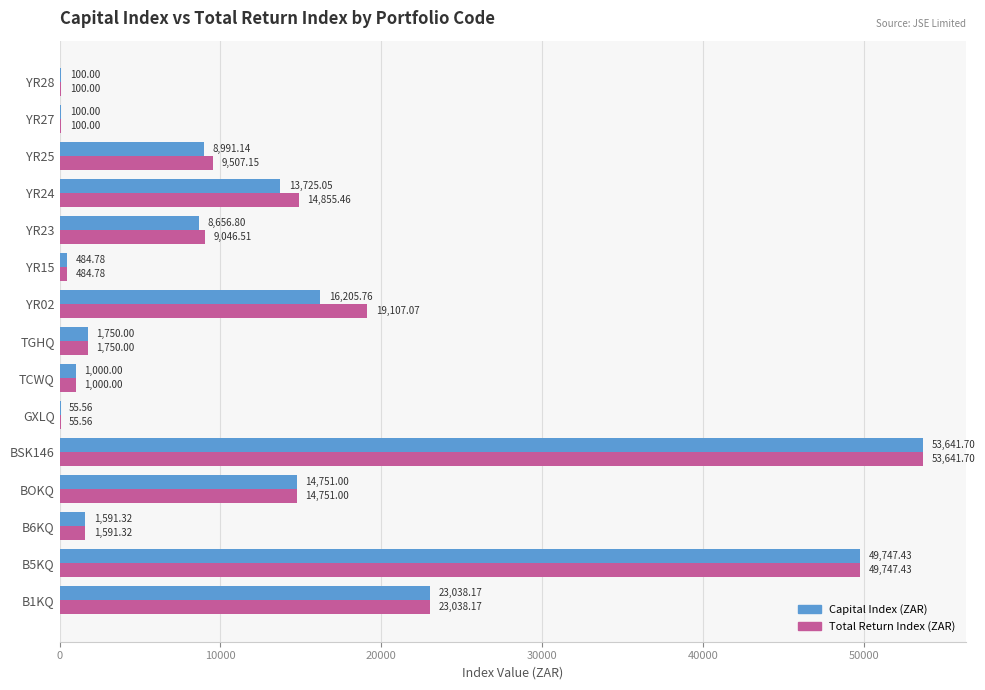

Which series has the largest total across all categories?

Total Return Index (ZAR)